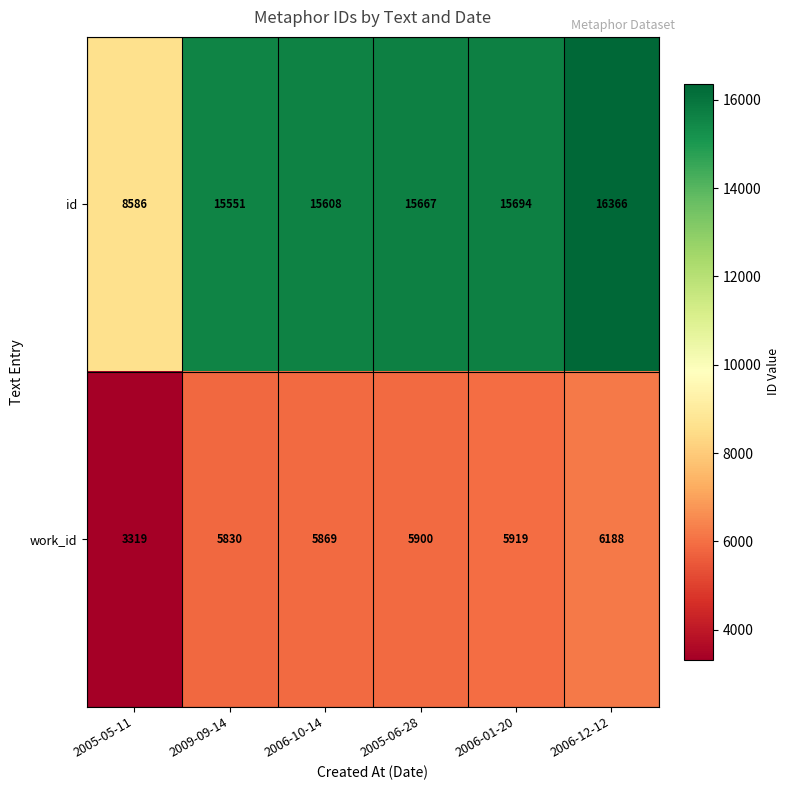

The id series shows 15667 at 2005-06-28. True or false?

True